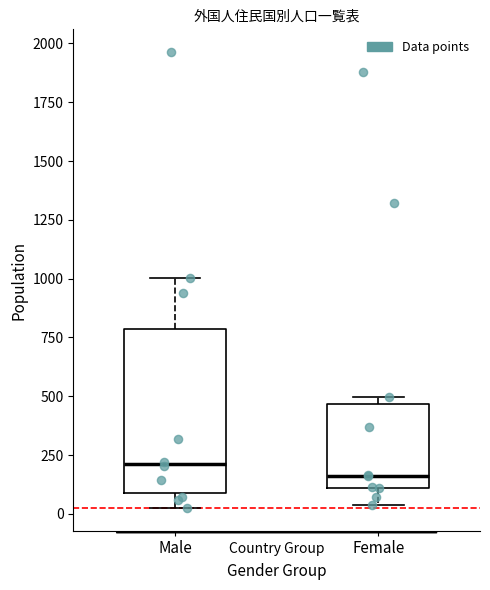

Comparing the boxes themselves (not the whiskers), which one is the tallest?

Male